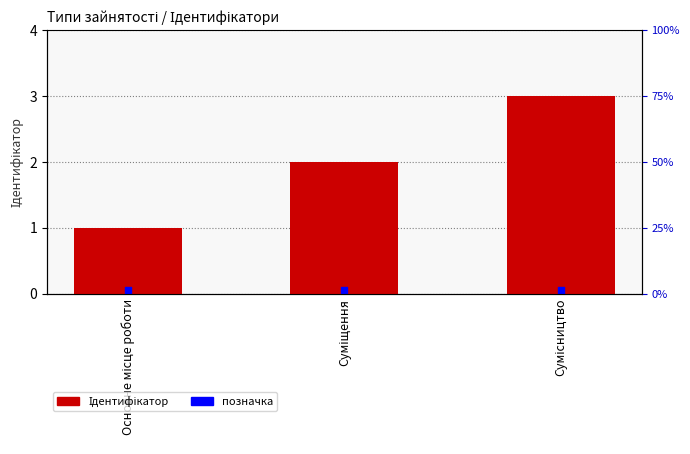

Which series contains the lowest Y value?

позначка